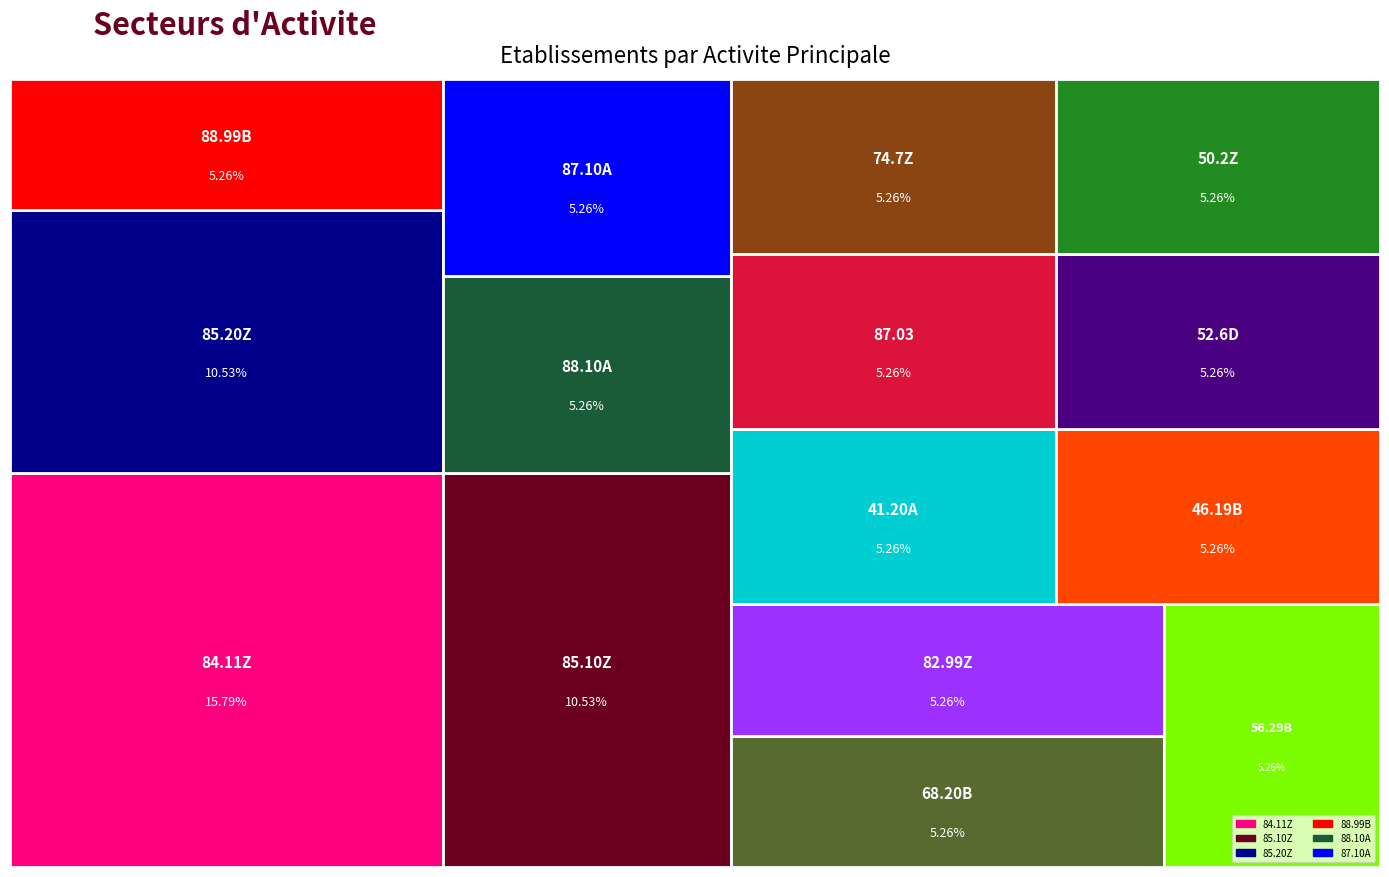

Reading left to right, what are all the values shown in this chart?

3	2	2	1	1	1	1	1	1	1	1	1	1	1	1